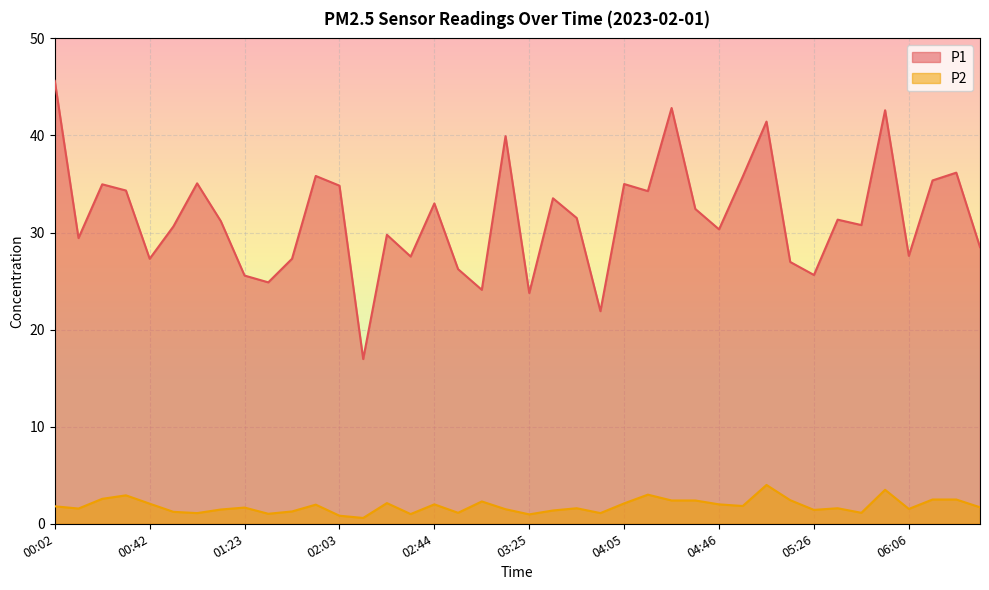

Reading left to right, transcribe all the data shown in this chart.

P1: 00:02=45.6	00:12=29.4	00:22=35.0	00:32=34.3	00:42=27.3	00:52=30.6	01:02=35.1	01:12=31.2	01:23=25.6	01:33=24.9	01:43=27.3	01:53=35.8	02:03=34.8	02:13=17.0	02:23=29.8	02:34=27.5	02:44=33.0	02:54=26.2	03:05=24.1	03:15=39.9	03:25=23.8	03:35=33.5	03:45=31.5	03:55=21.9	04:05=35.0	04:15=34.3	04:26=42.8	04:36=32.4	04:46=30.3	04:56=35.8	05:06=41.4	05:16=27.0	05:26=25.6	05:36=31.3	05:46=30.8	05:56=42.6	06:06=27.6	06:16=35.4	06:26=36.2	06:36=28.5
P2: 00:02=1.8	00:12=1.6	00:22=2.6	00:32=2.9	00:42=2.1	00:52=1.2	01:02=1.1	01:12=1.5	01:23=1.7	01:33=1.0	01:43=1.3	01:53=2.0	02:03=0.8	02:13=0.6	02:23=2.1	02:34=1.0	02:44=2.0	02:54=1.1	03:05=2.3	03:15=1.5	03:25=1.0	03:35=1.4	03:45=1.6	03:55=1.1	04:05=2.1	04:15=3.0	04:26=2.4	04:36=2.4	04:46=2.0	04:56=1.8	05:06=4.0	05:16=2.4	05:26=1.4	05:36=1.6	05:46=1.1	05:56=3.5	06:06=1.5	06:16=2.5	06:26=2.5	06:36=1.7